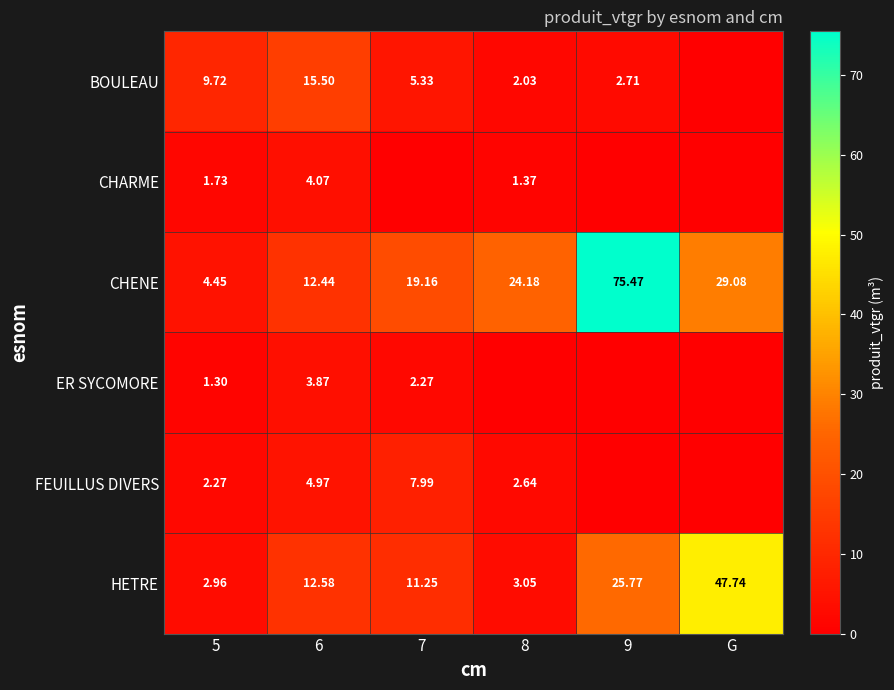

At which category does the chart reach its peak across all series?

9